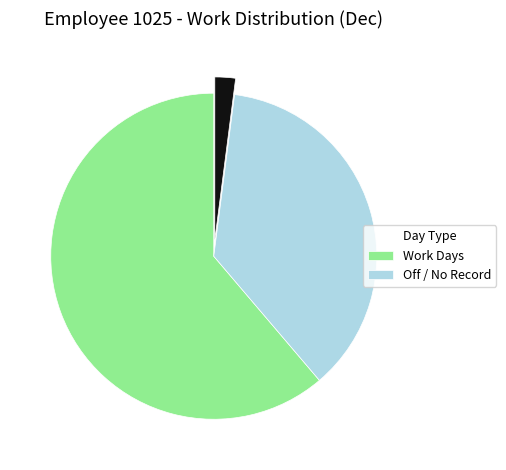

Does any single category account for the majority?

Yes